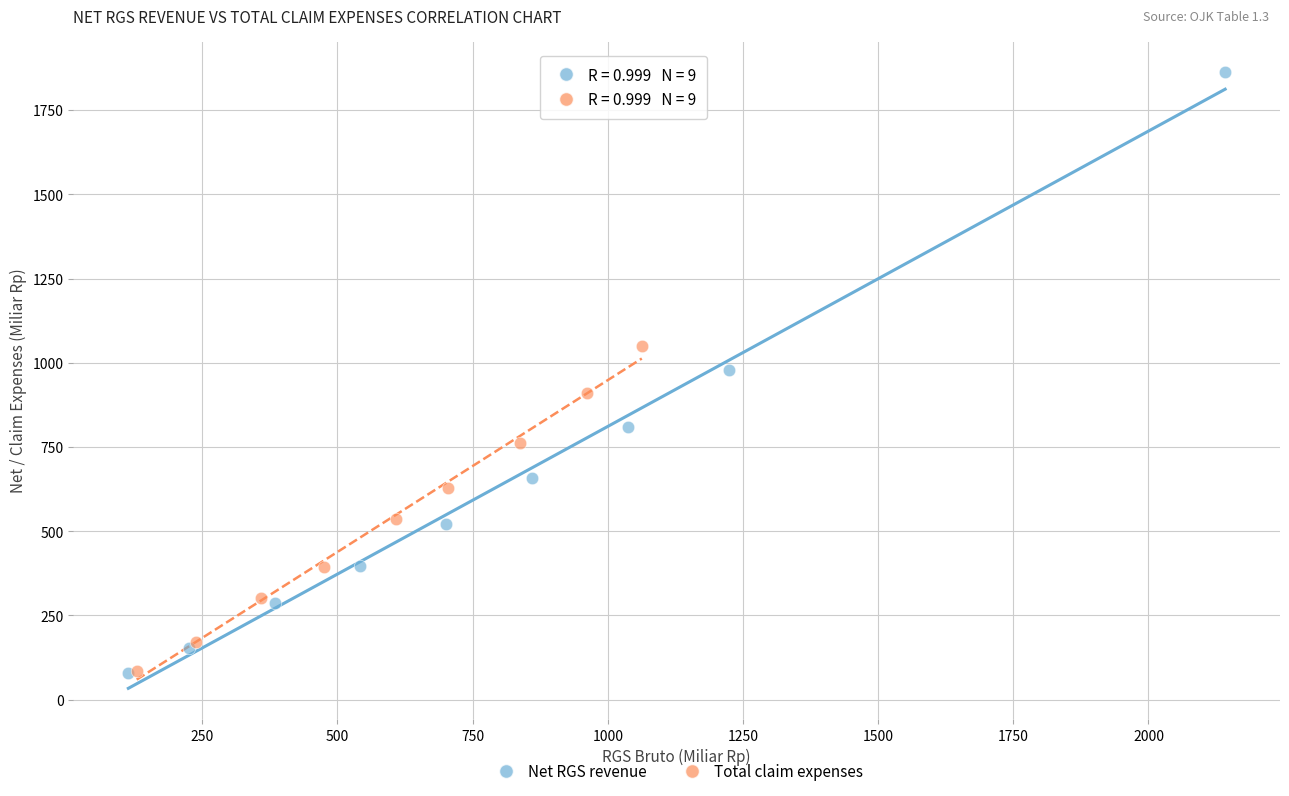

What are all the series names shown in the legend?

Net RGS revenue, Total claim expenses